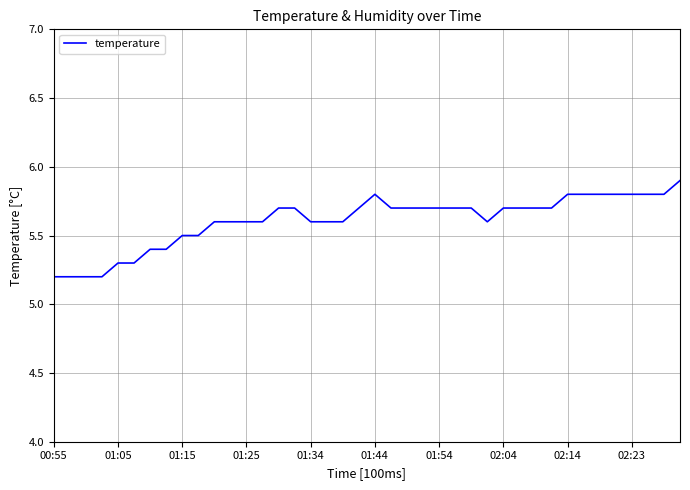

What is the greatest value displayed?

5.9